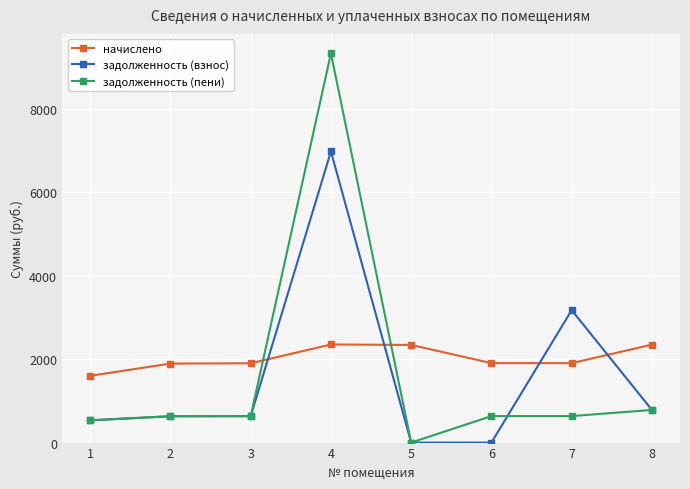

What is the total value across all series at 5?

2342.6